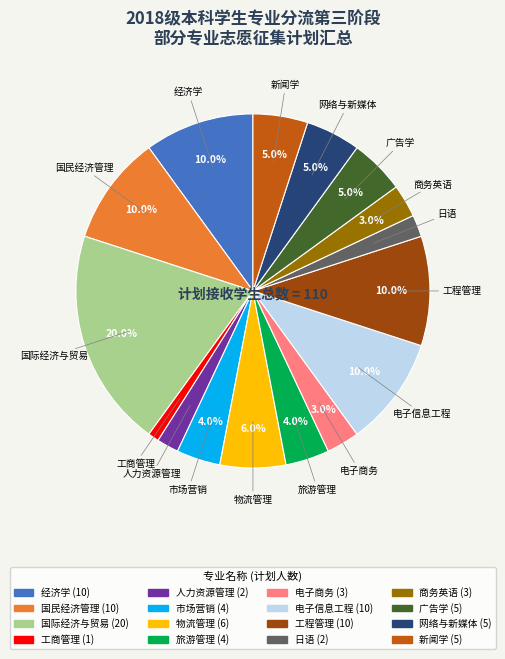

To the nearest percent, what is the difference between the 旅游管理 and 电子商务 slice percentages?

1%